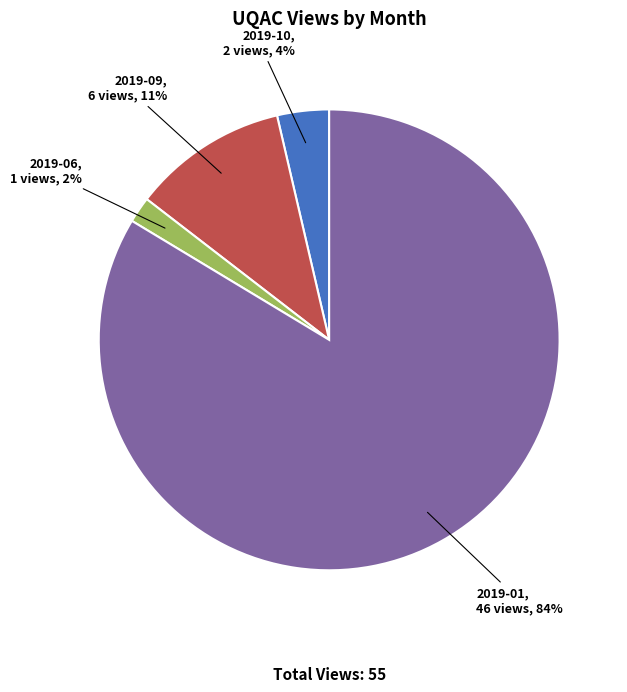

To the nearest percent, what is the average slice percentage?

25%